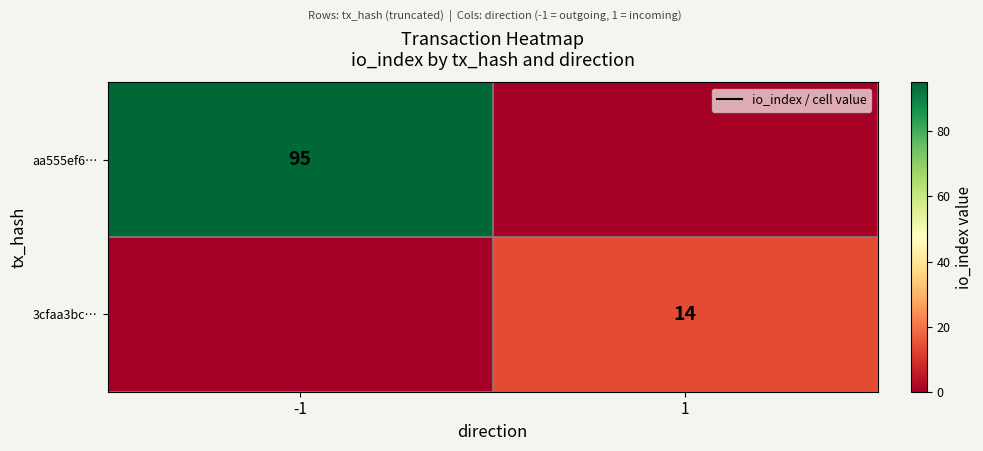

The value of aa555ef6… at -1 is 155. True or false?

False